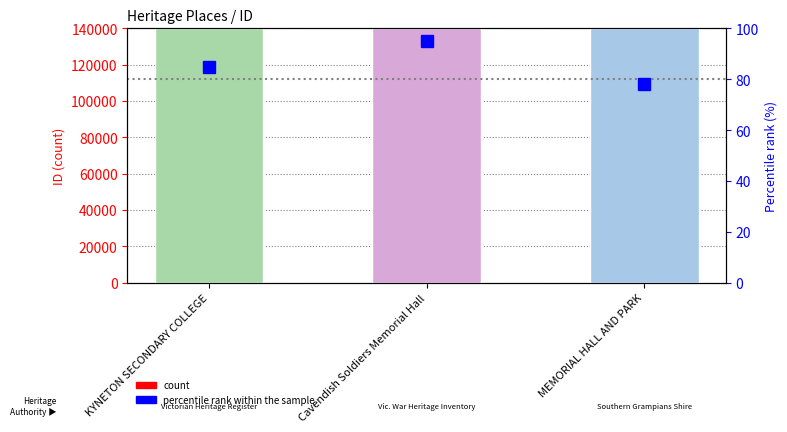

What is the difference between the count values at KYNETON SECONDARY COLLEGE and Cavendish Soldiers Memorial Hall?

113138